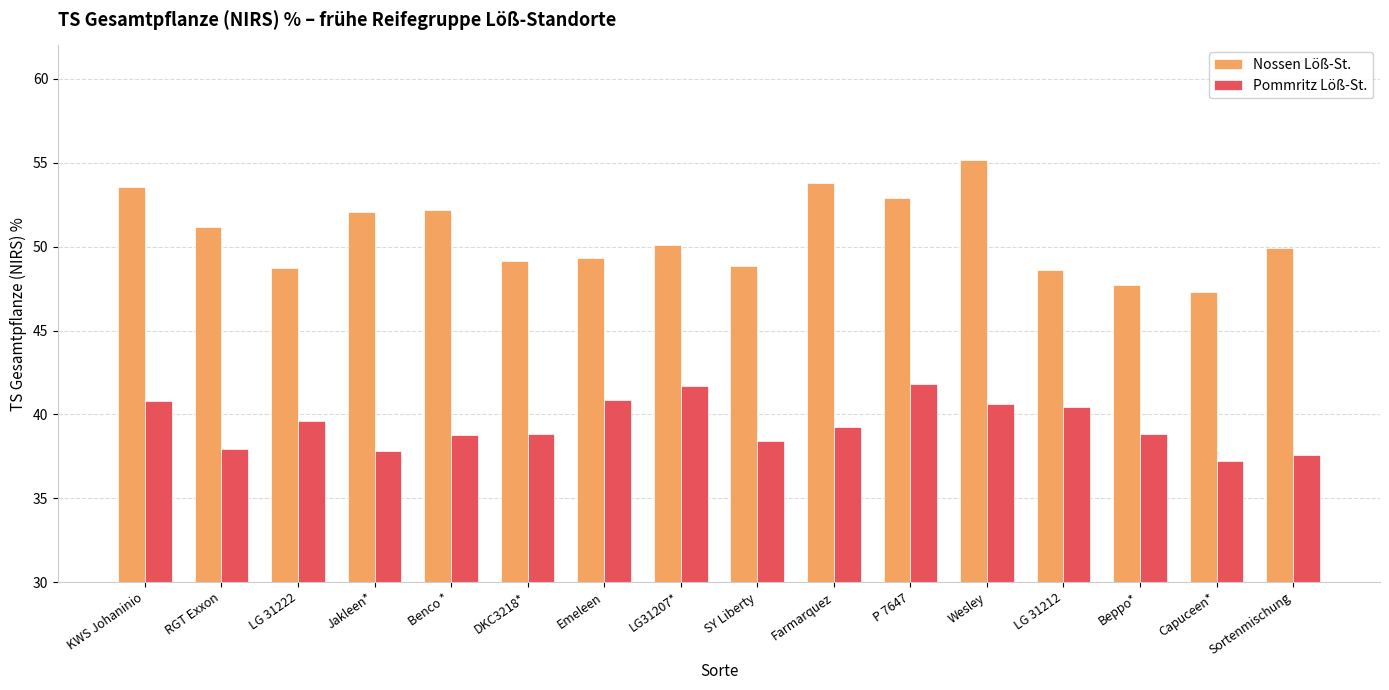

Read the Nossen Löß-St. value at LG 31212.

48.6